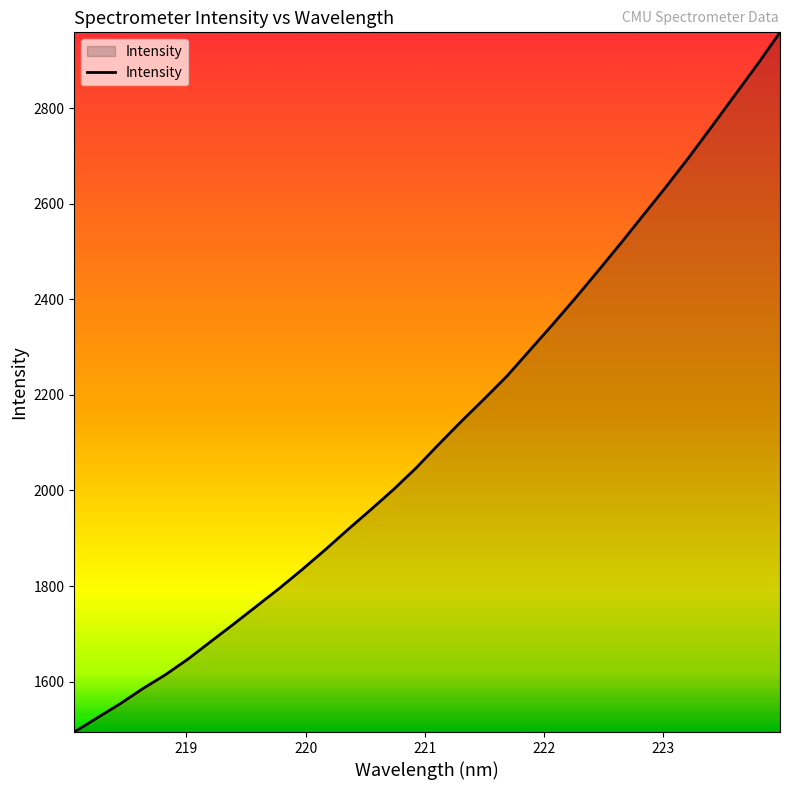

How many categories are shown in the chart?

32